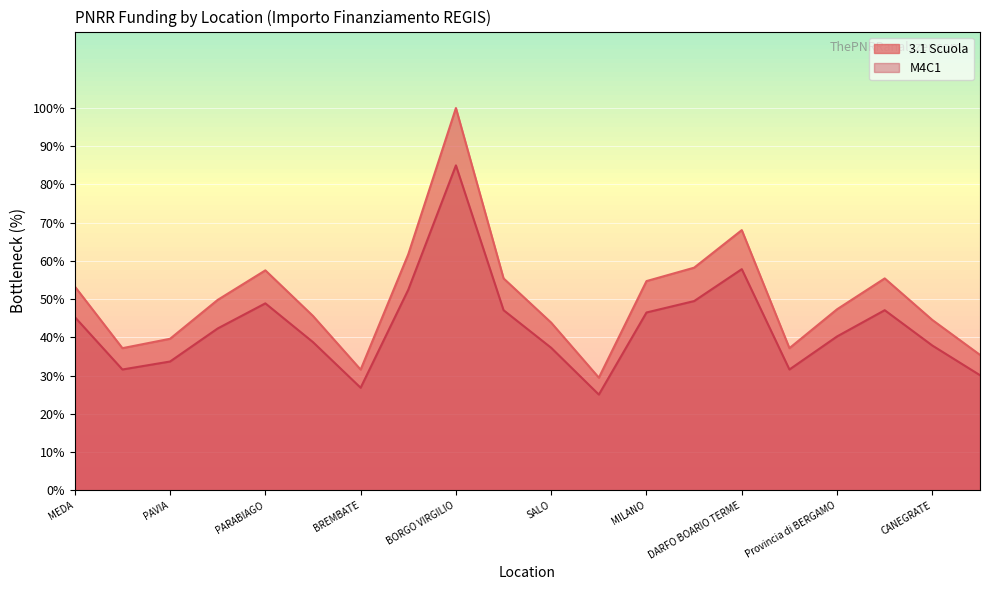

How many lines are shown in the chart?

2